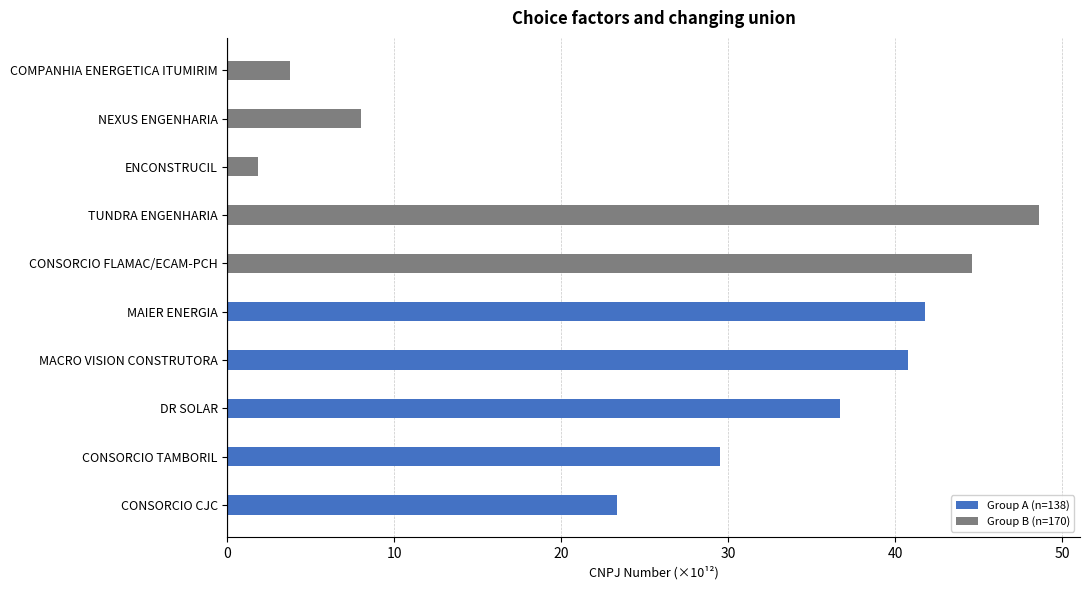

Where is Group A (n=138) nearest to the value 20?

CONSORCIO CJC